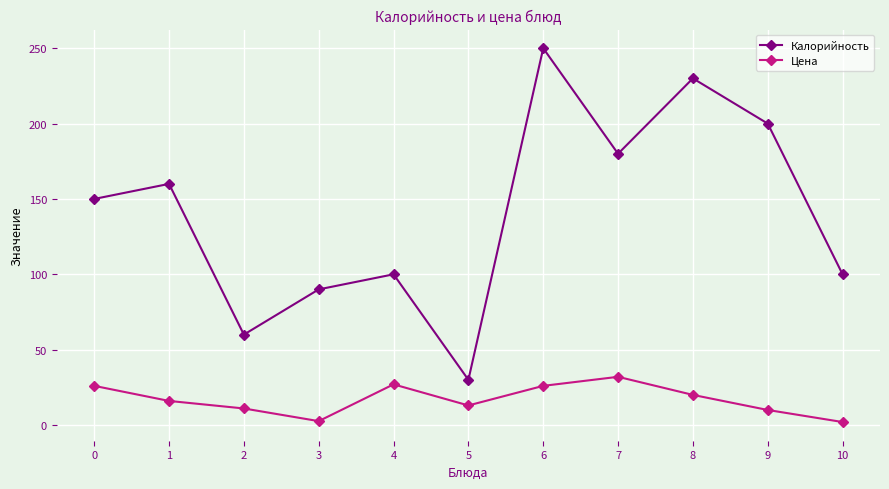

True or false: Калорийность and Цена cross at least once.

False